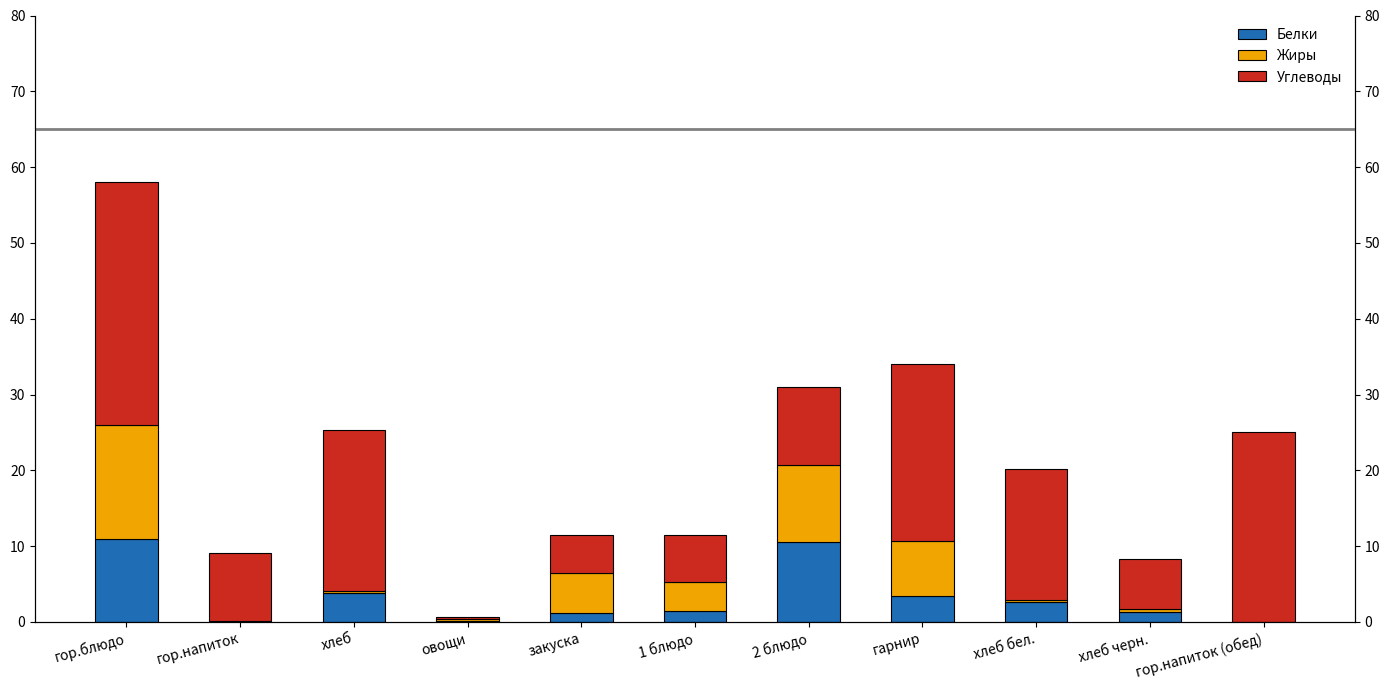

How many bars are there in each group?

3